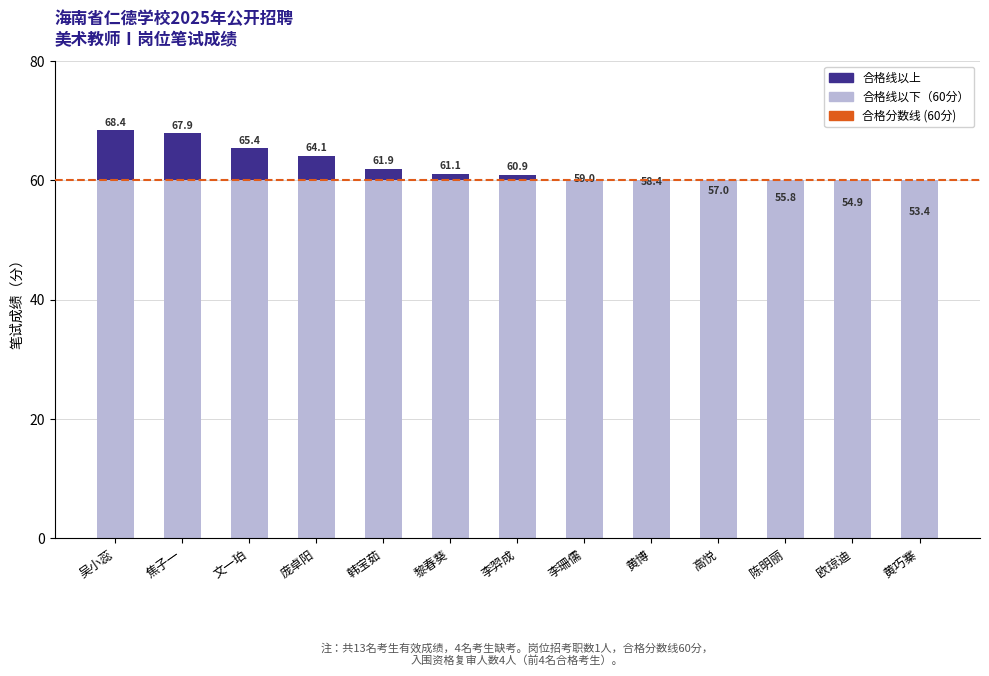

Are the bars grouped side by side (vs. stacked)?

No